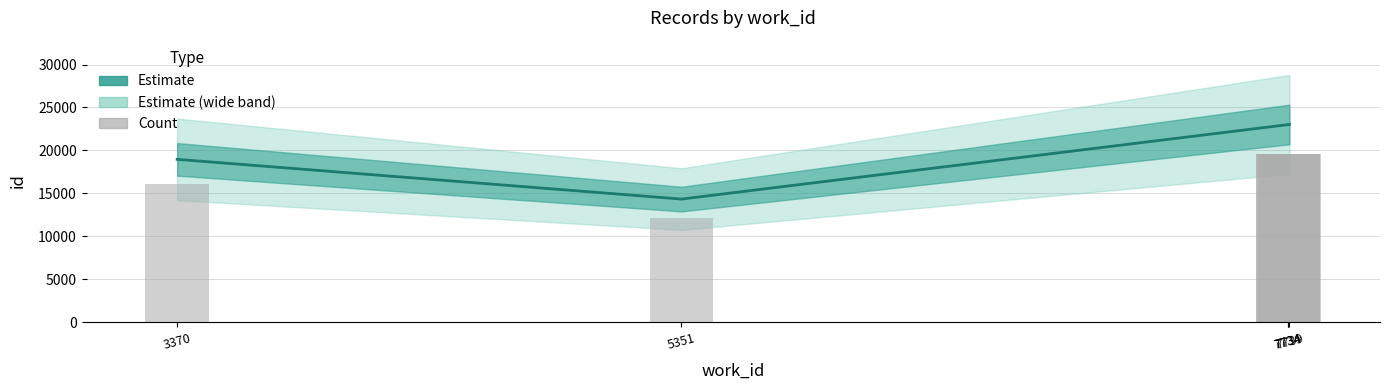

Are the bars grouped side by side (vs. stacked)?

Yes